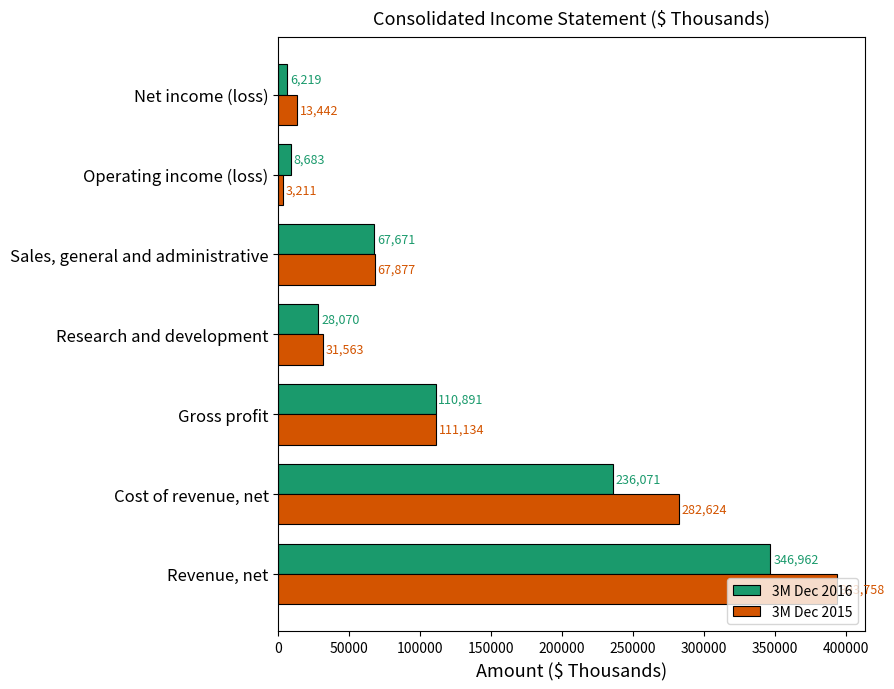

List the labels in order of 3M Dec 2015 value, largest first.

Revenue, net, Cost of revenue, net, Gross profit, Sales, general and administrative, Research and development, Net income (loss), Operating income (loss)